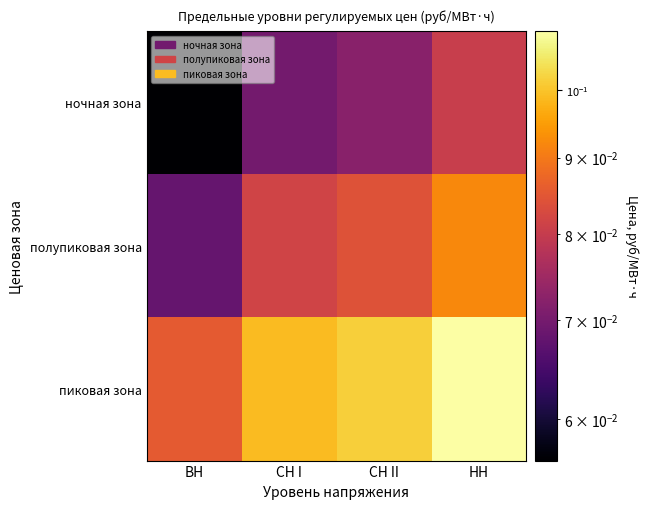

Reading left to right, list all the values displayed in this chart.

ночная зона: ВН=0.1	СН I=0.1	СН II=0.1	НН=0.1
полупиковая зона: ВН=0.1	СН I=0.1	СН II=0.1	НН=0.1
пиковая зона: ВН=0.1	СН I=0.1	СН II=0.1	НН=0.1